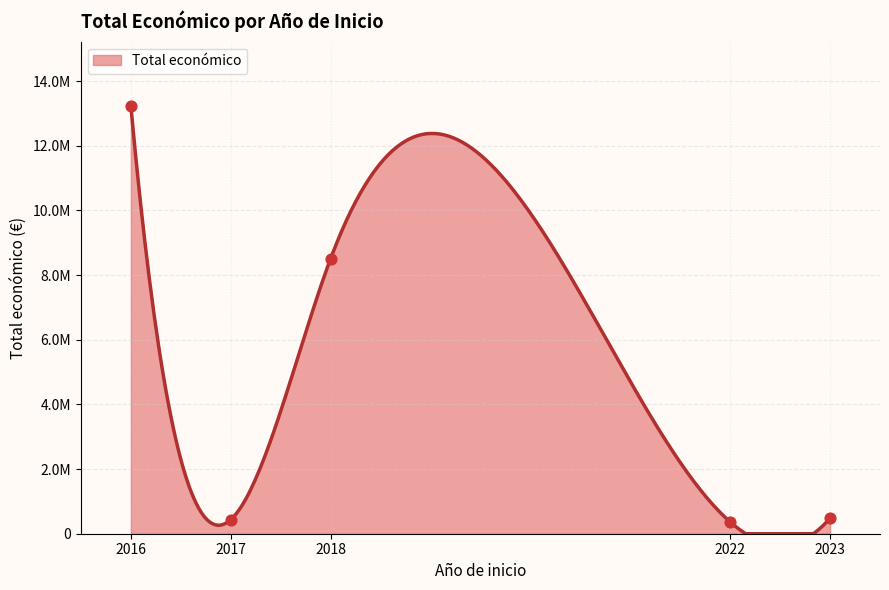

Which has a higher value, 2018 or 2018?

2018